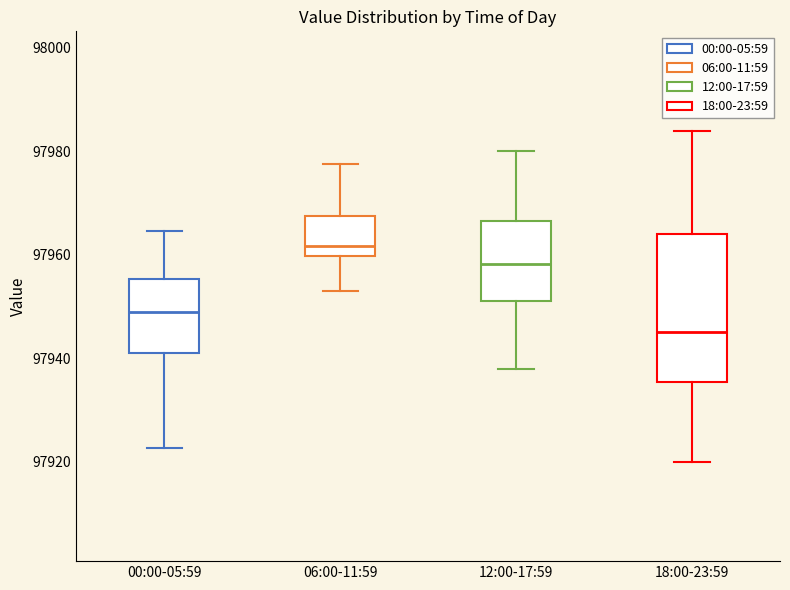

Where does the median line of the box for 06:00-11:59 sit on the y-axis? The values are not printed on the chart, so give them approximately, as read against the axis.

97962